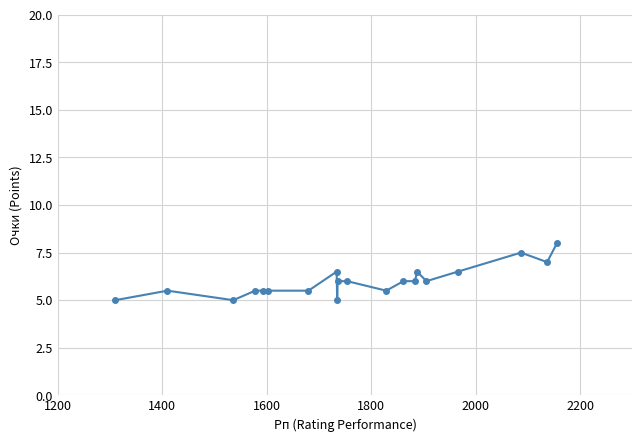

What is the minimum value shown in the chart?

5.0